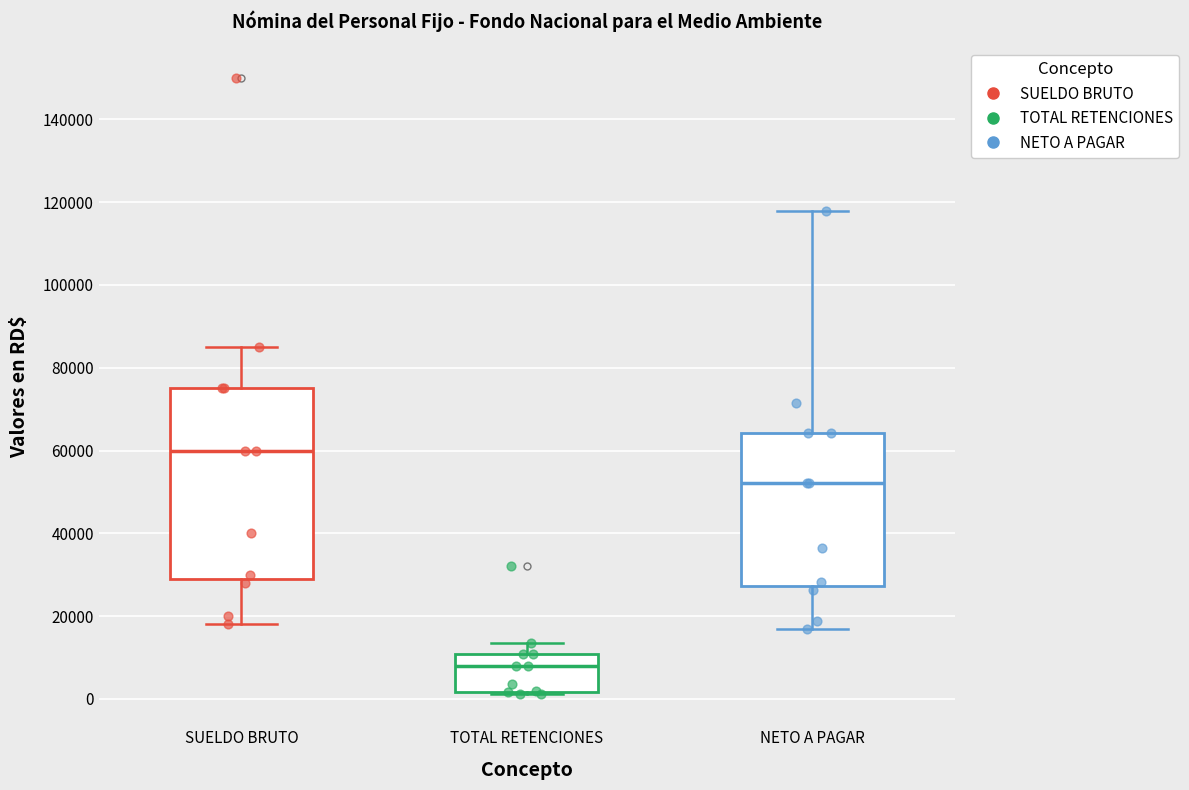

Where does the lower whisker of the box for SUELDO BRUTO end on the y-axis? The values are not printed on the chart, so give them approximately, as read against the axis.

18000